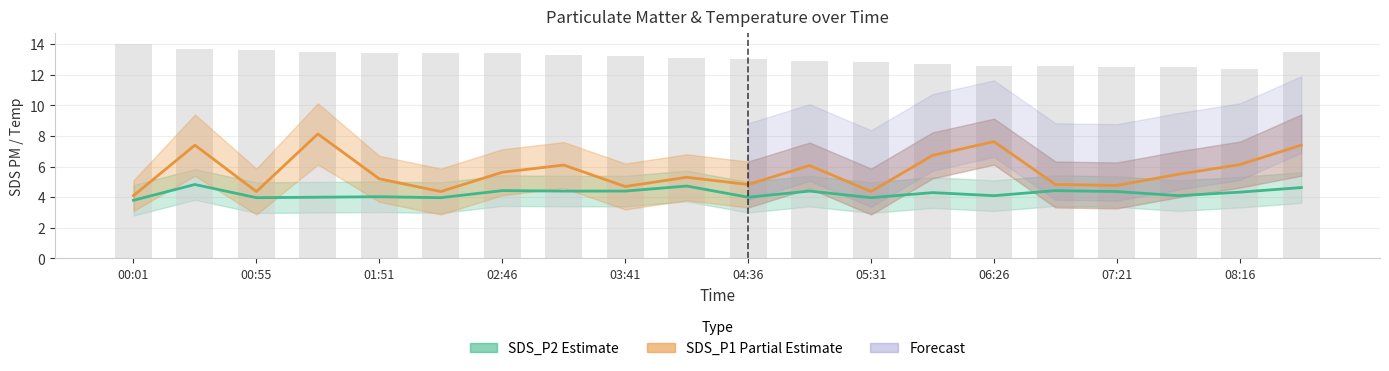

What is the value of the SDS_P2 (Estimate) bar at the 9th from the left?

4.4